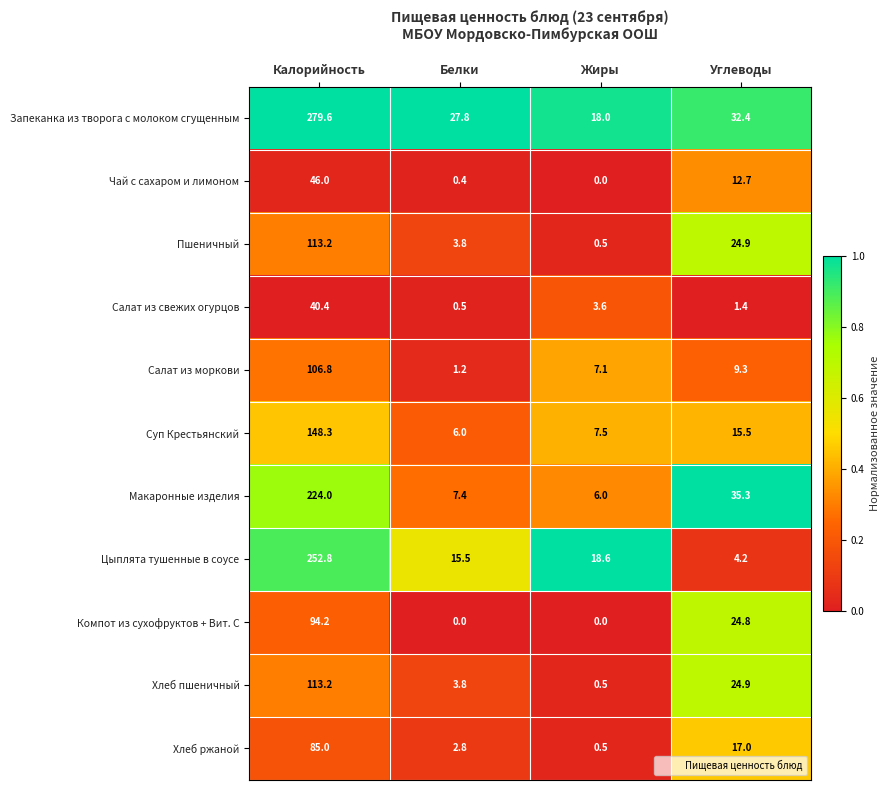

What is the sum of the Макаронные изделия values at Белки and Углеводы?

42.7